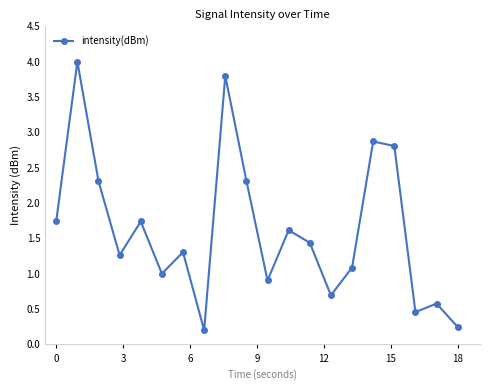

What is the greatest value displayed?

4.0